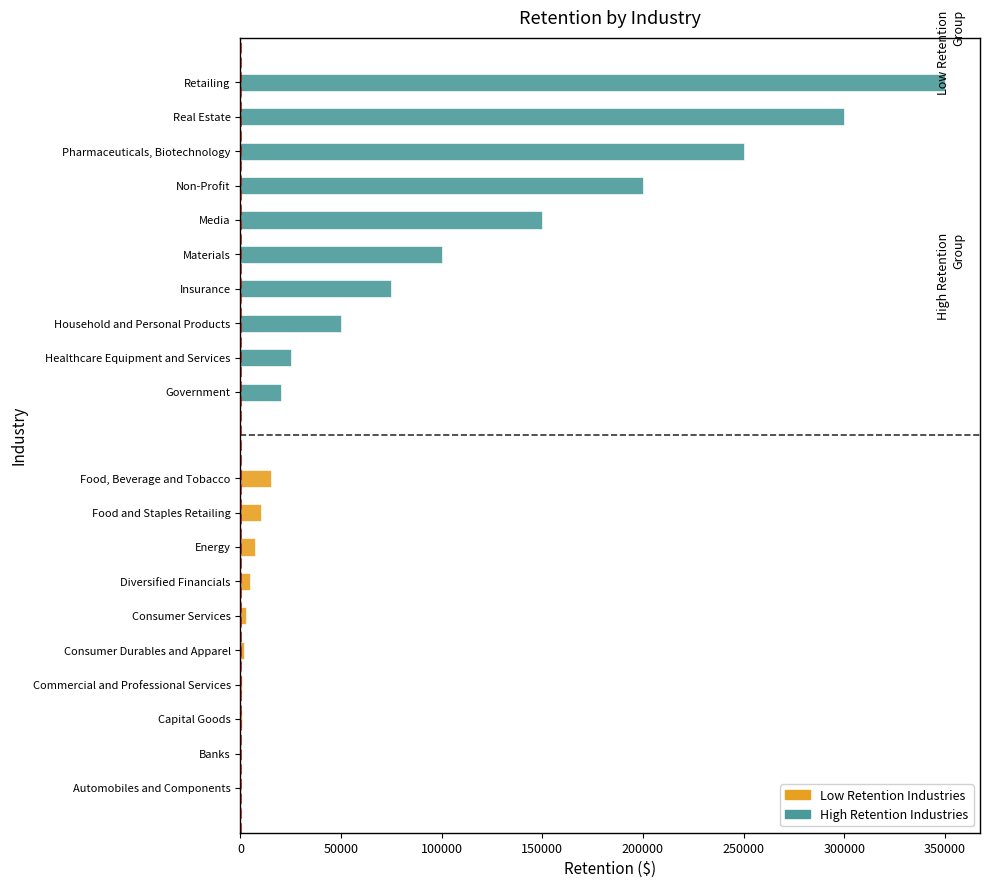

Which series has the largest total across all categories?

Group 2: High Retention